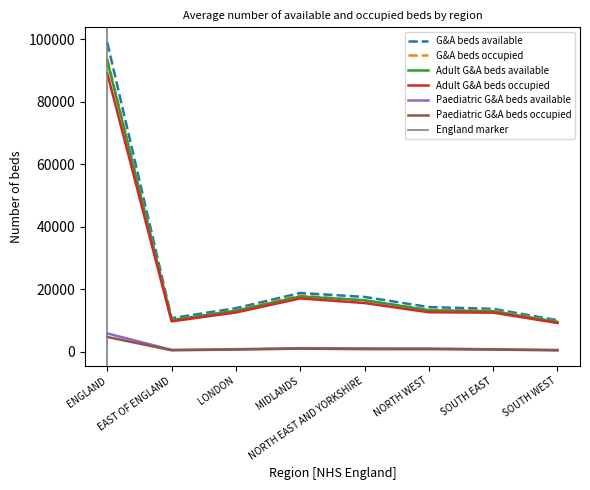

What is the total value across all series at LONDON?

54165